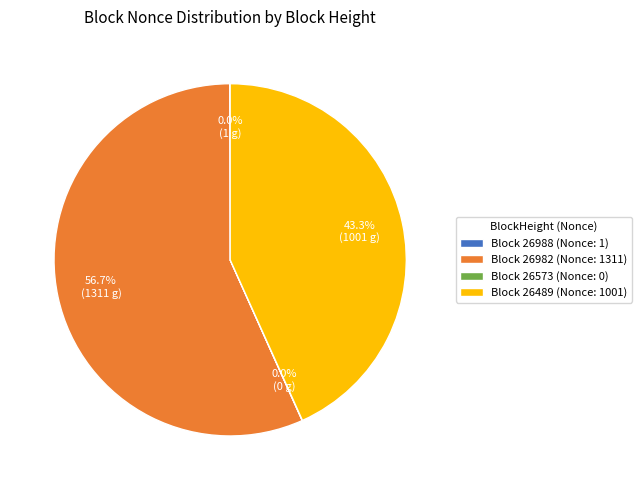

What portion of the pie excludes Block 26489 (Nonce: 1001)?

56.7%